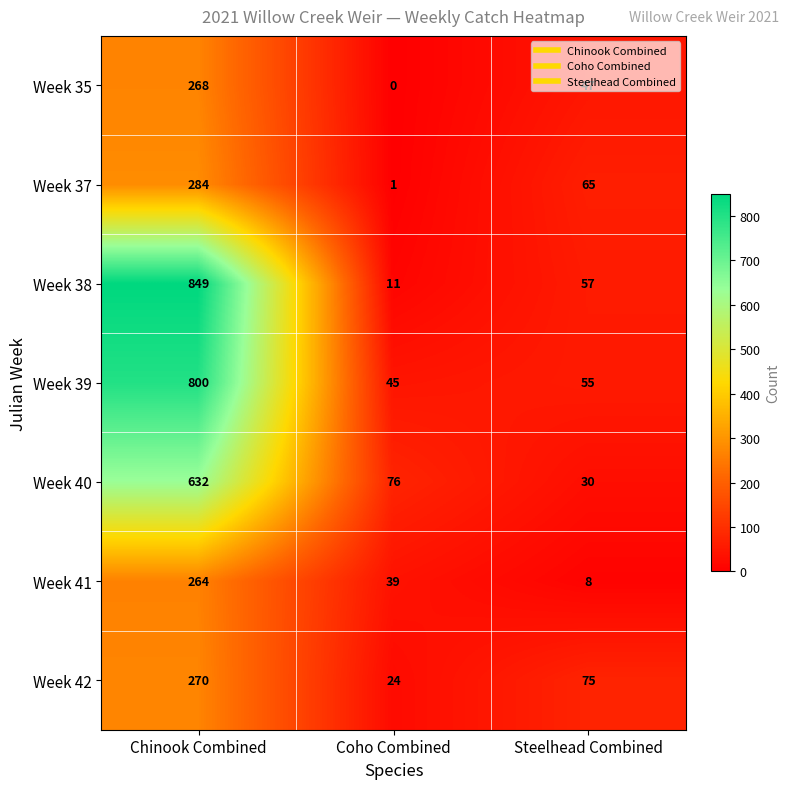

Between Chinook Combined and Coho Combined, which series saw the biggest shift?

Week 38